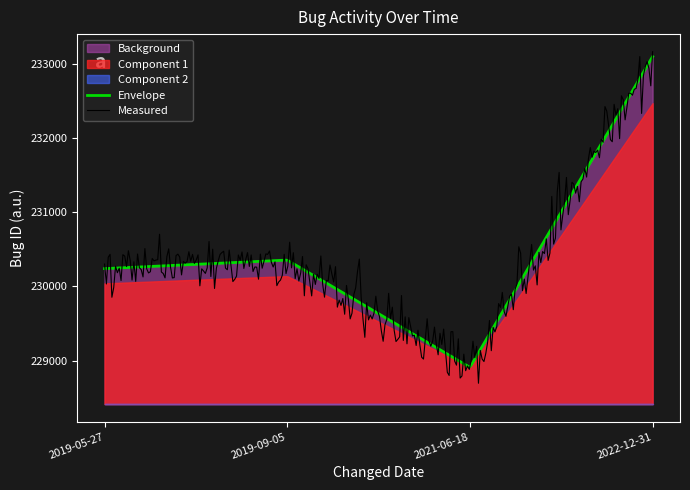

What is the lowest value of the Measured series?

228696.8